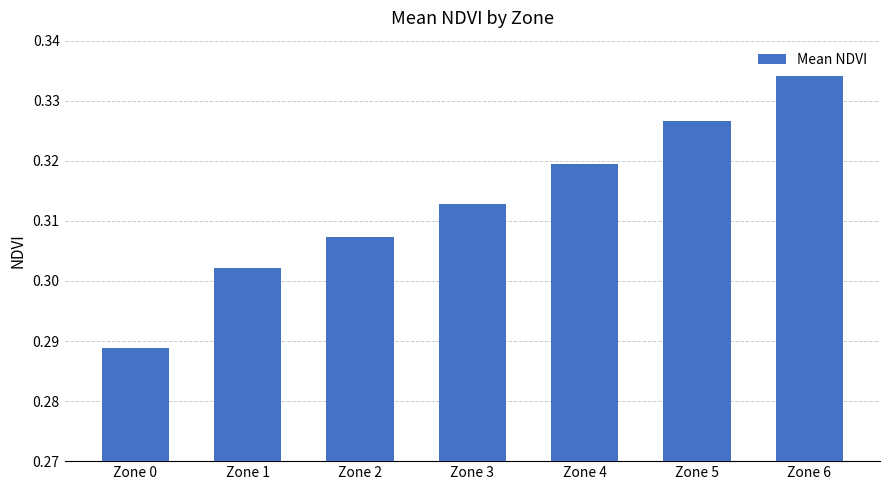

The value at Zone 0 is 0.5. True or false?

False